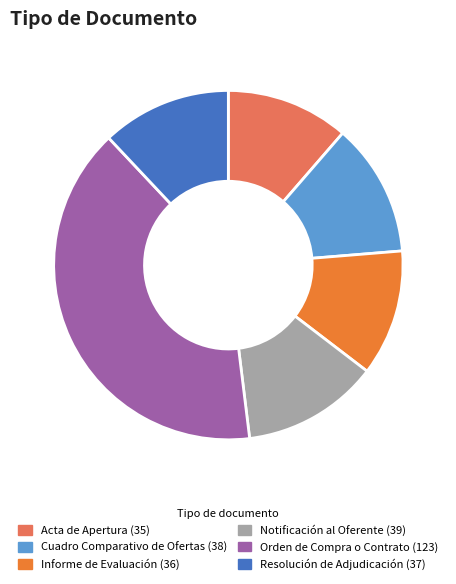

Do Cuadro Comparativo de Ofertas and Informe de Evaluación together represent more than half of the pie?

No